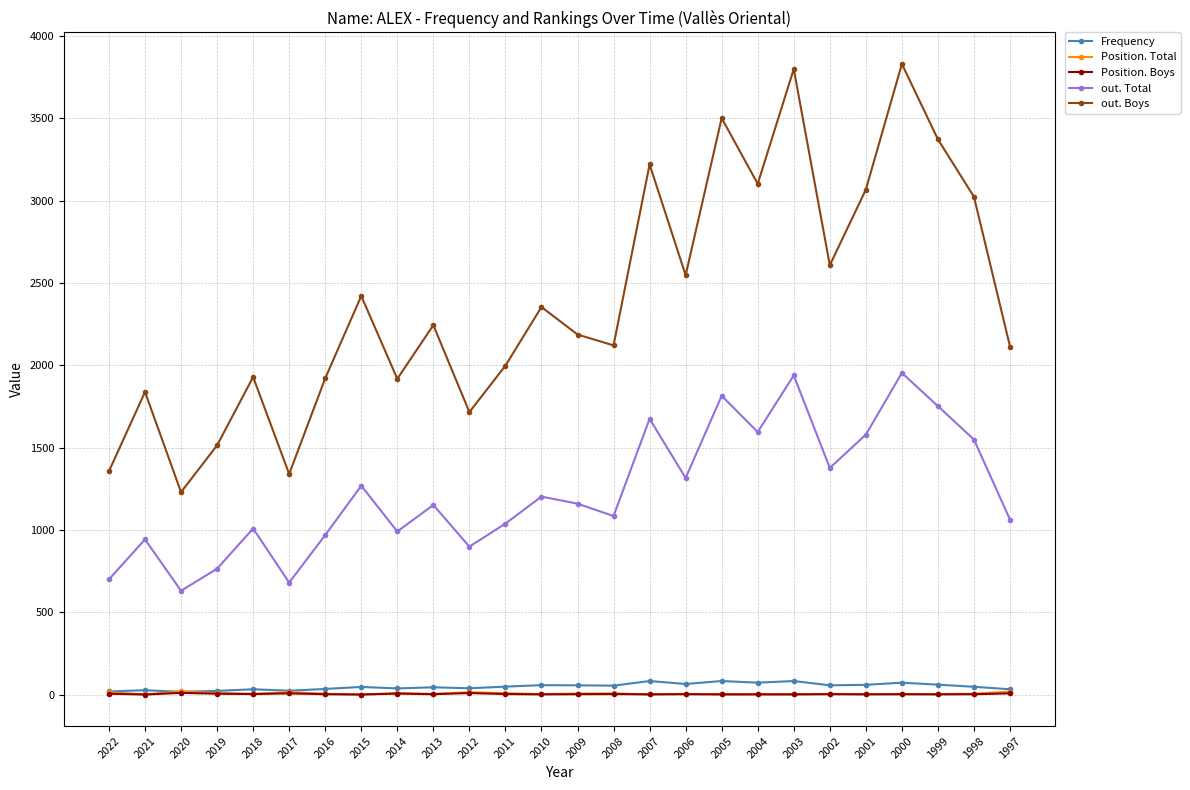

What is the difference between the maximum and minimum values in the Position. Total series?

19